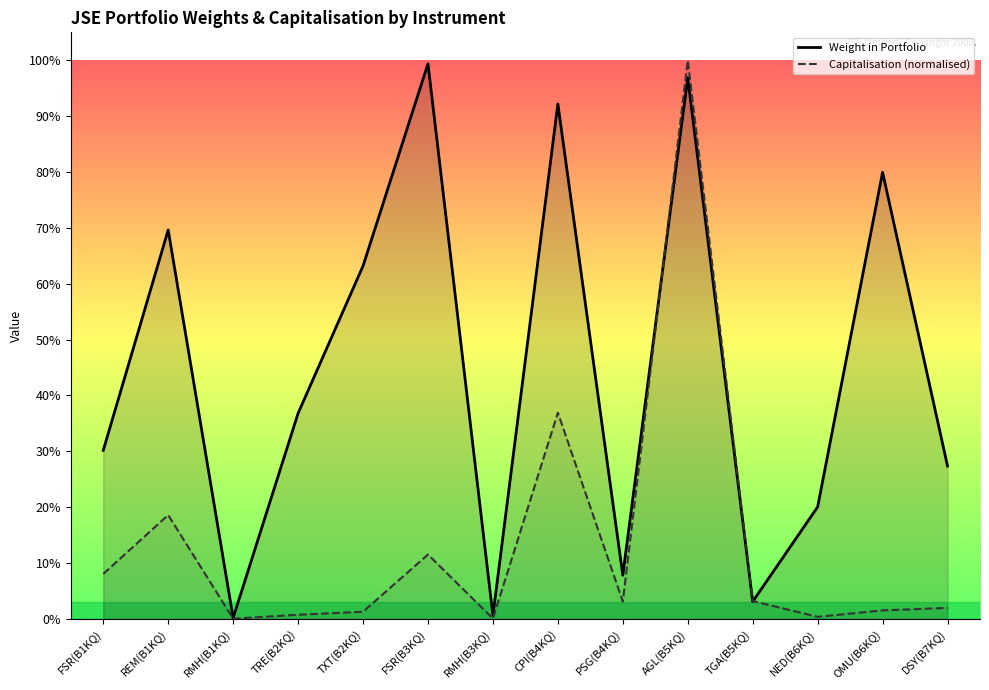

Reading left to right, extract all data points from this chart.

Weight in Portfolio: 0.3	0.7	0.0	0.4	0.6	1.0	0.0	0.9	0.1	1.0	0.0	0.2	0.8	0.3
Capitalisation (normalised): 0.1	0.2	0.0	0.0	0.0	0.1	0.0	0.4	0.0	1.0	0.0	0.0	0.0	0.0